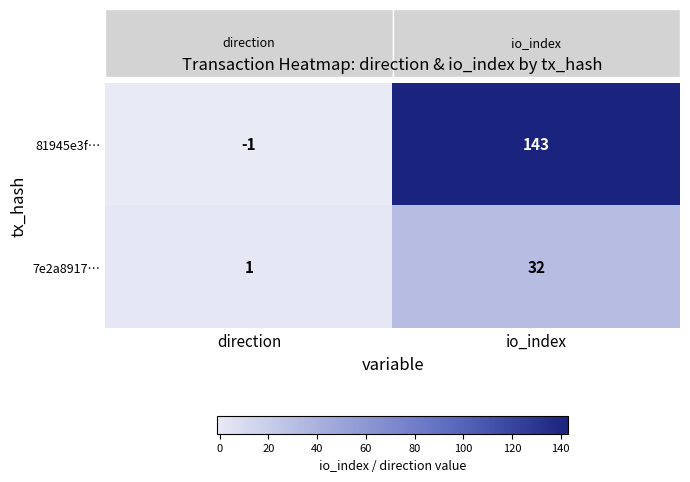

Count the number of categories in the chart.

2